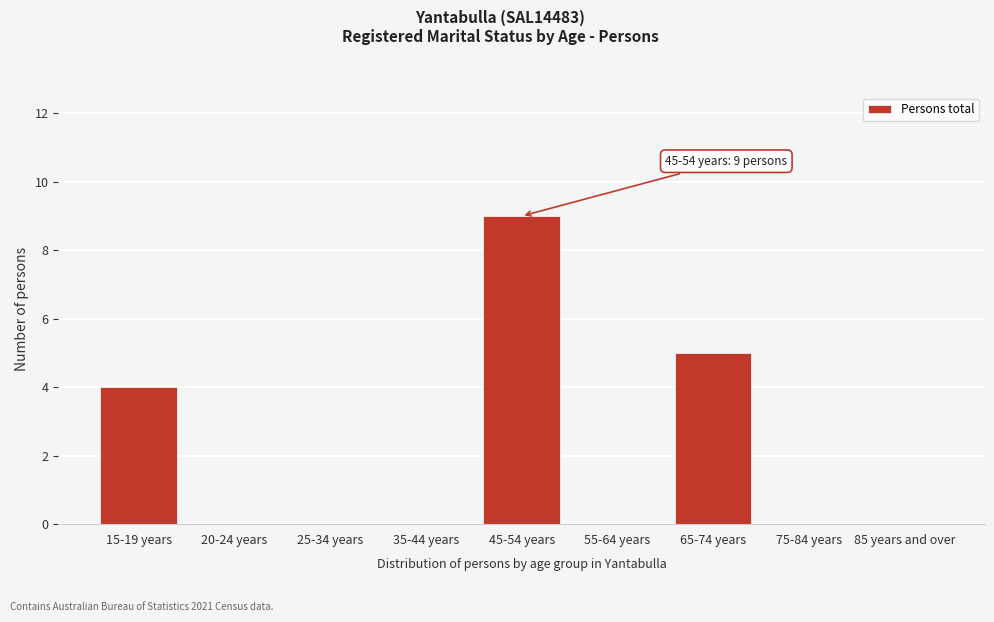

Reading left to right, what are all the values shown in this chart?

15-19 years=4	20-24 years=0	25-34 years=0	35-44 years=0	45-54 years=9	55-64 years=0	65-74 years=5	75-84 years=0	85 years and over=0